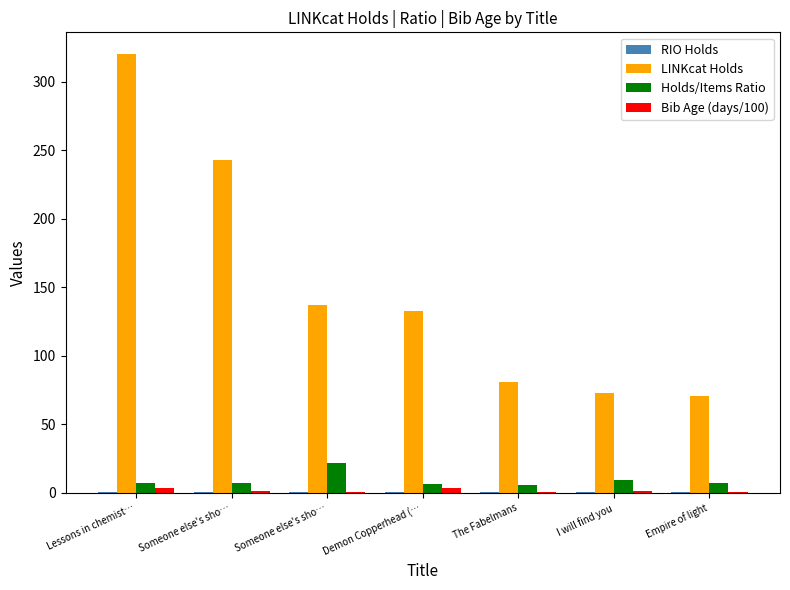

Count the number of categories in the chart.

7